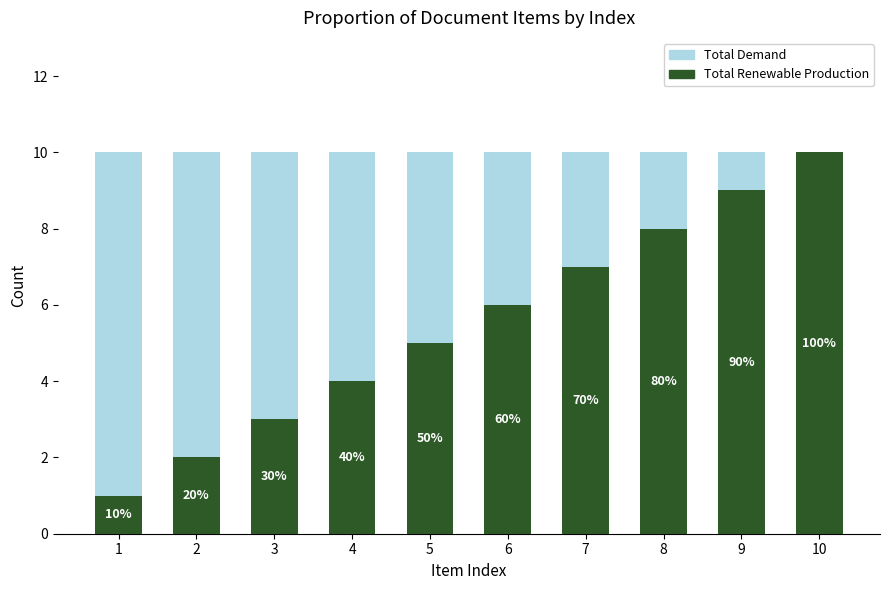

How many data points does each series have?

10